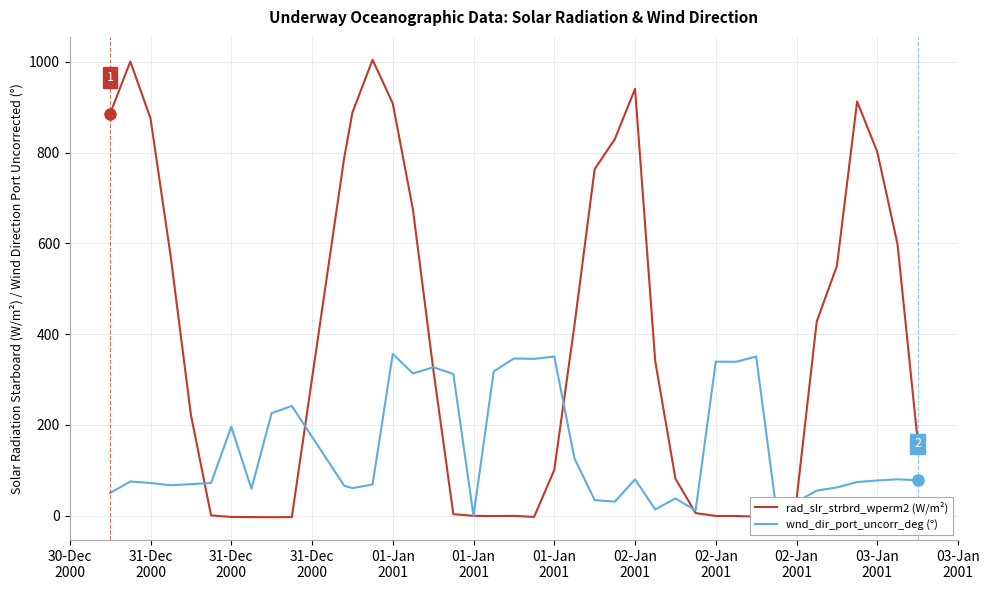

What is the greatest value displayed?

1004.3